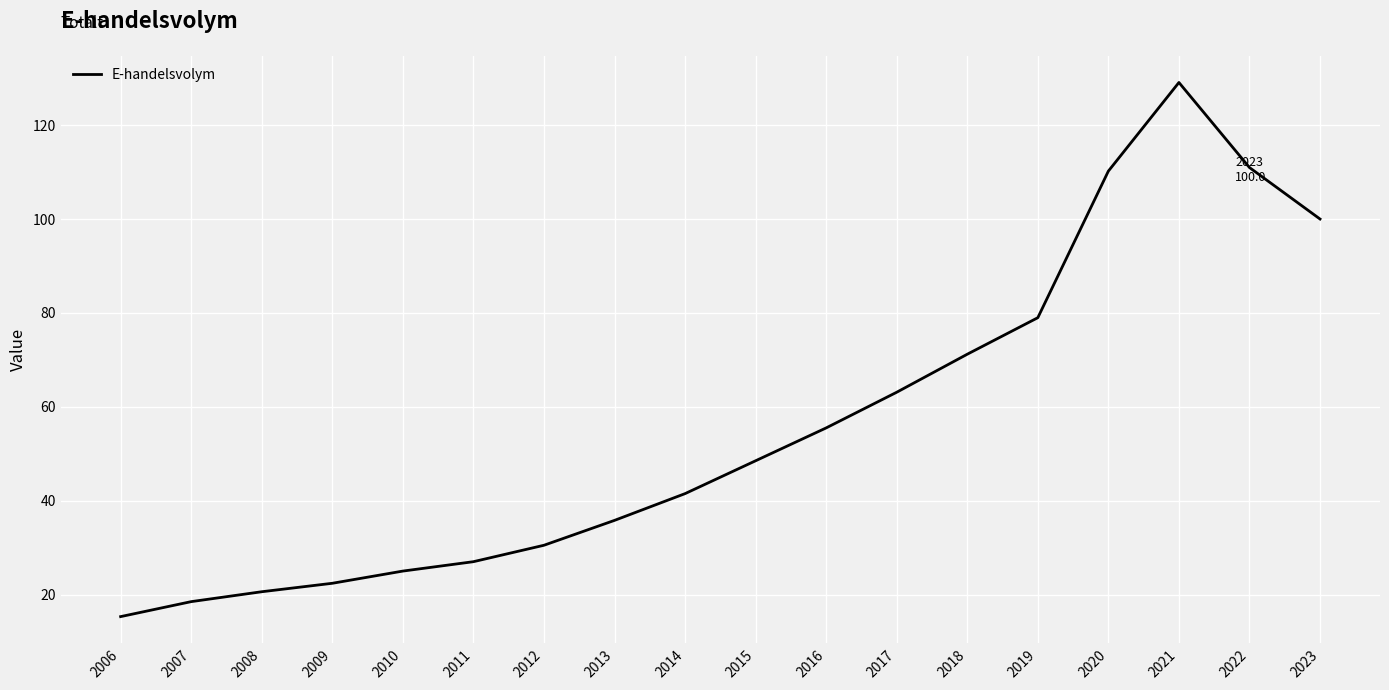

The value at 2020 is 163.1. True or false?

False